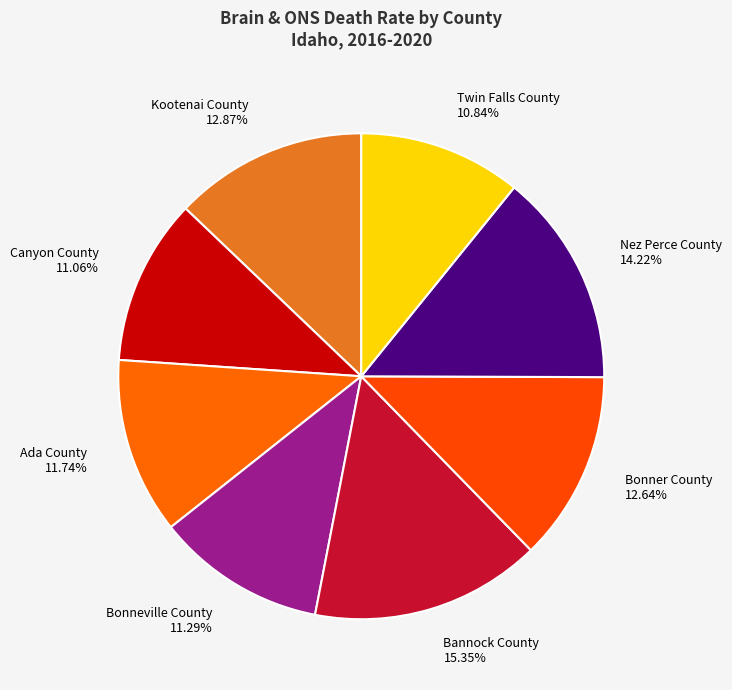

To the nearest percent, what percentage of the pie is Bannock County?

15%